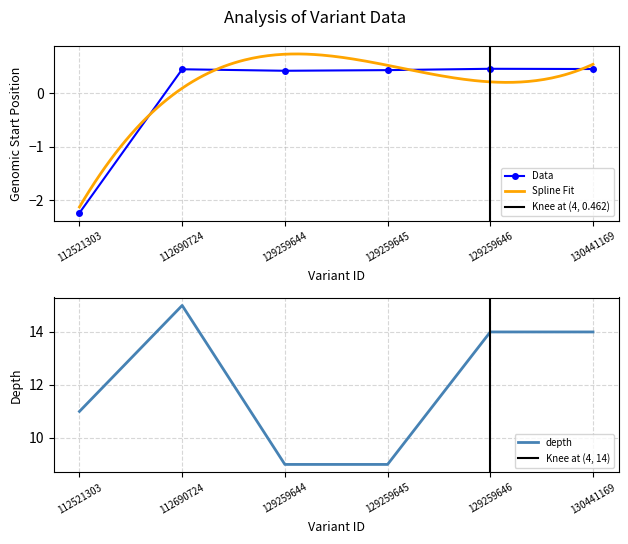

Where is depth nearest to the value 12?

112521303